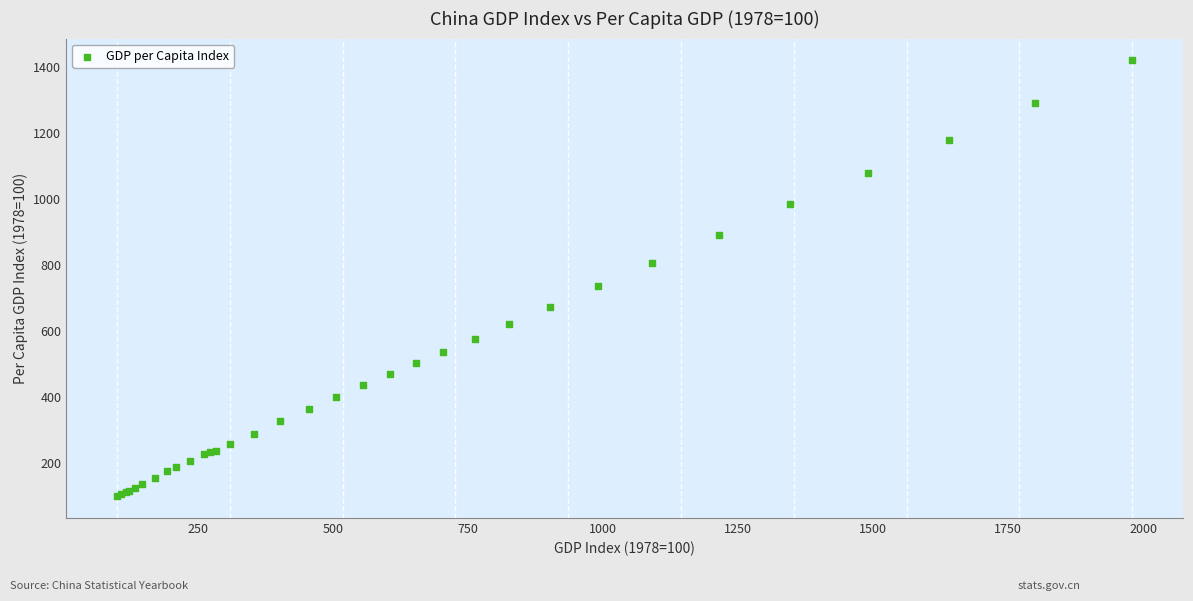

What Y value in the scatter plot is closest to 760?

735.8